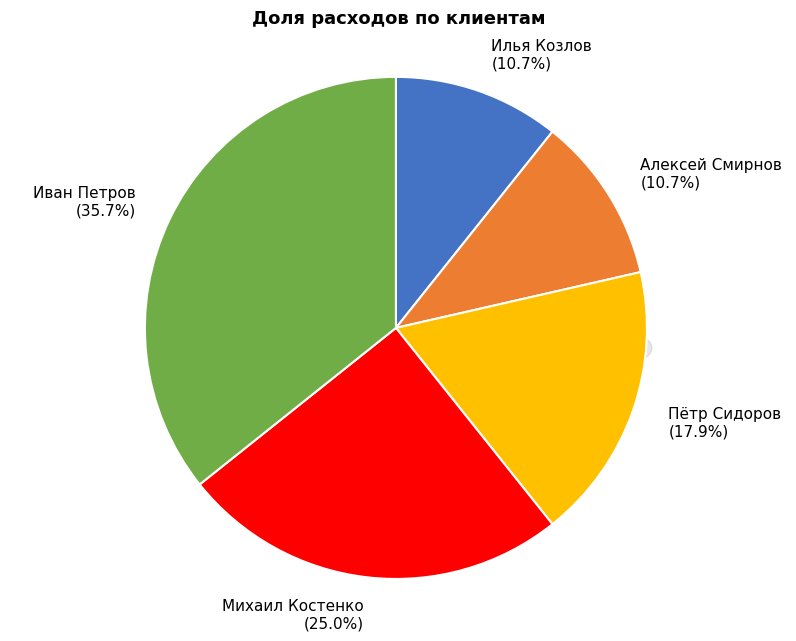

What percentage is NOT represented by Пётр Сидоров?

82.1%